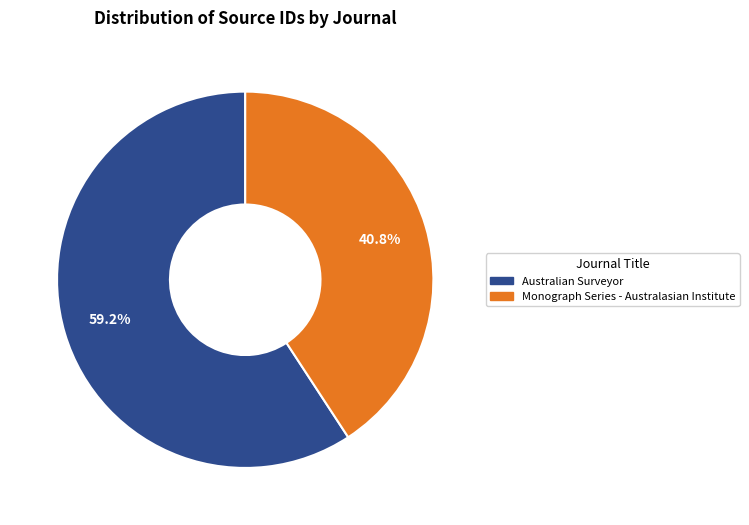

To the nearest percent, what percentage of the pie is Australian Surveyor?

59%